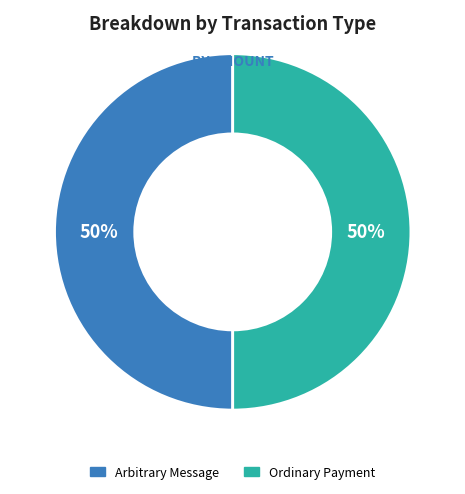

How many segments does this pie chart have?

2